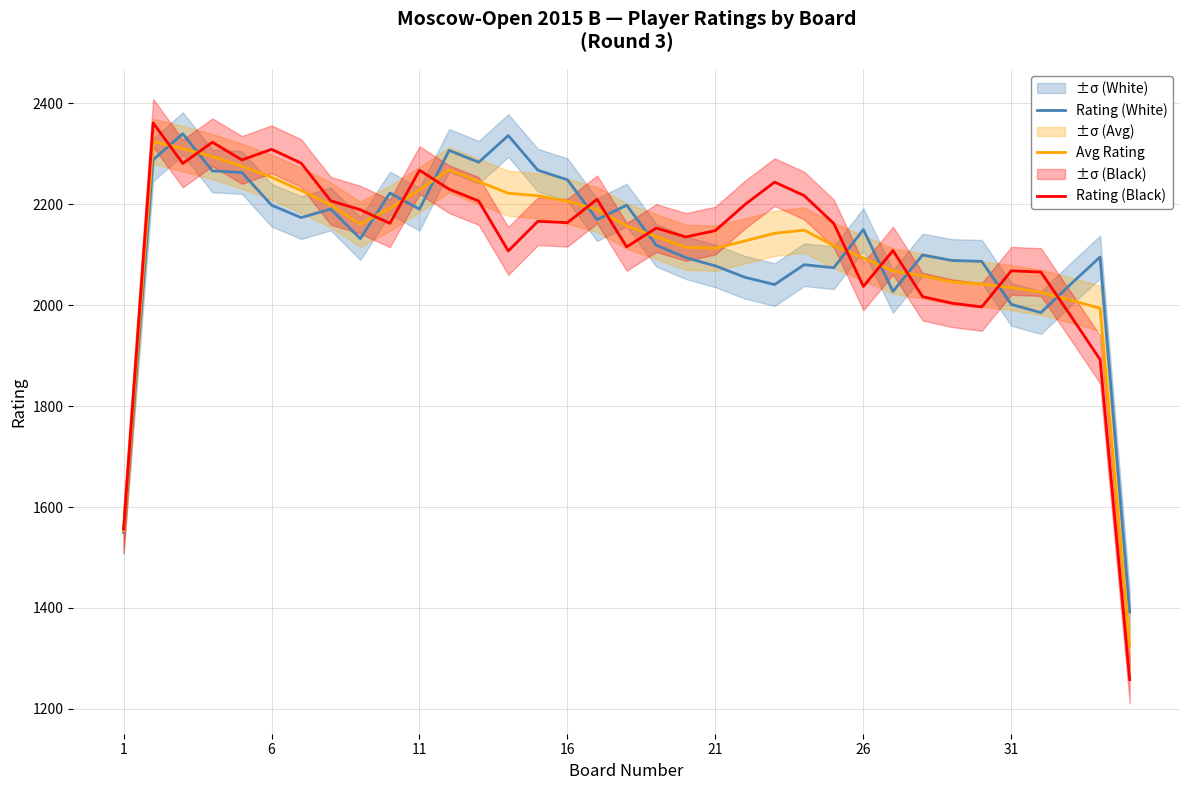

Is the value of Rating (White) at 16 greater than the value of Avg Rating at 25?

Yes